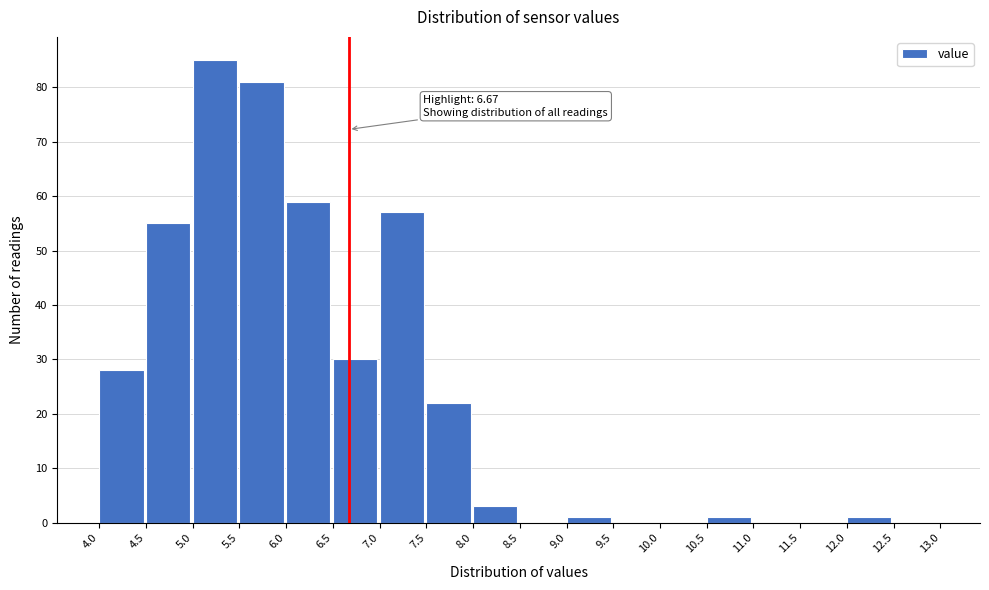

Over which range of the x-axis is the bar tallest?

5.0 to 5.5